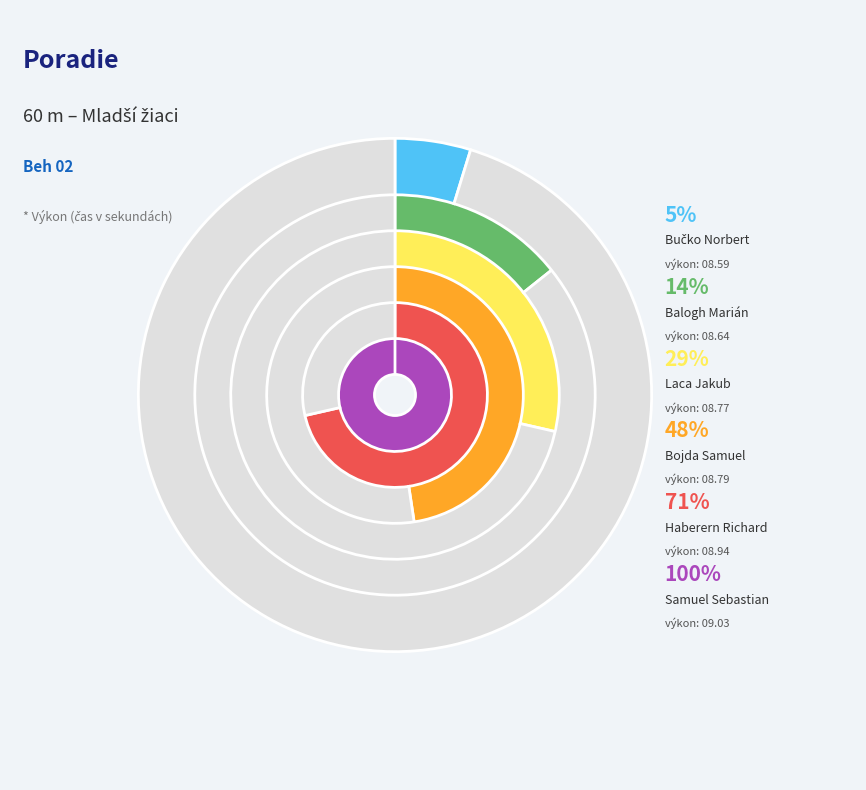

Which category has the biggest portion of the pie?

Samuel Sebastian